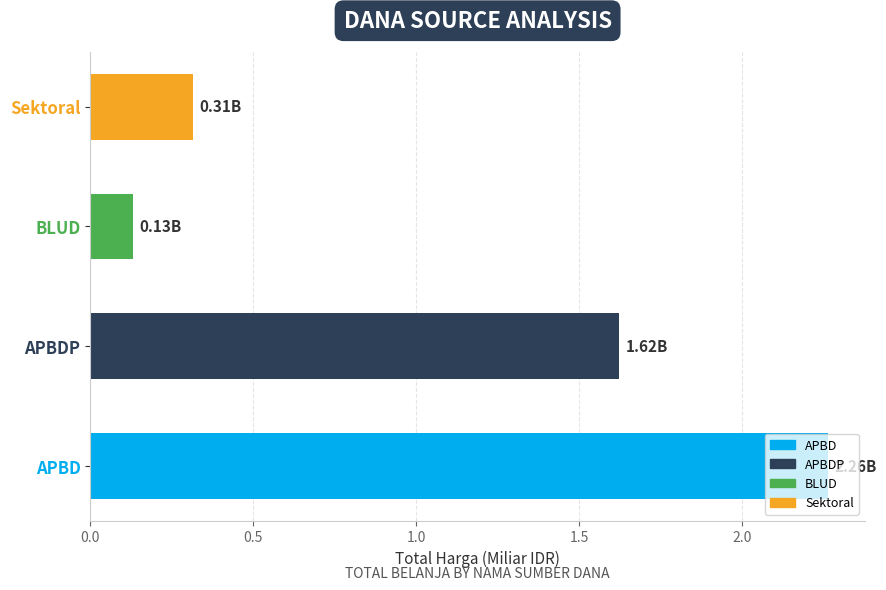

What is the sum of the values at APBD and BLUD?

2.4